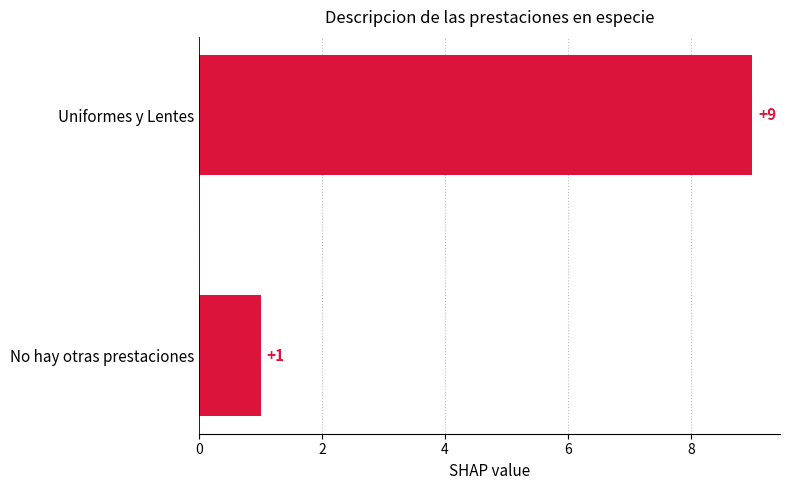

Reading bottom to top, list all the values displayed in this chart.

1	9